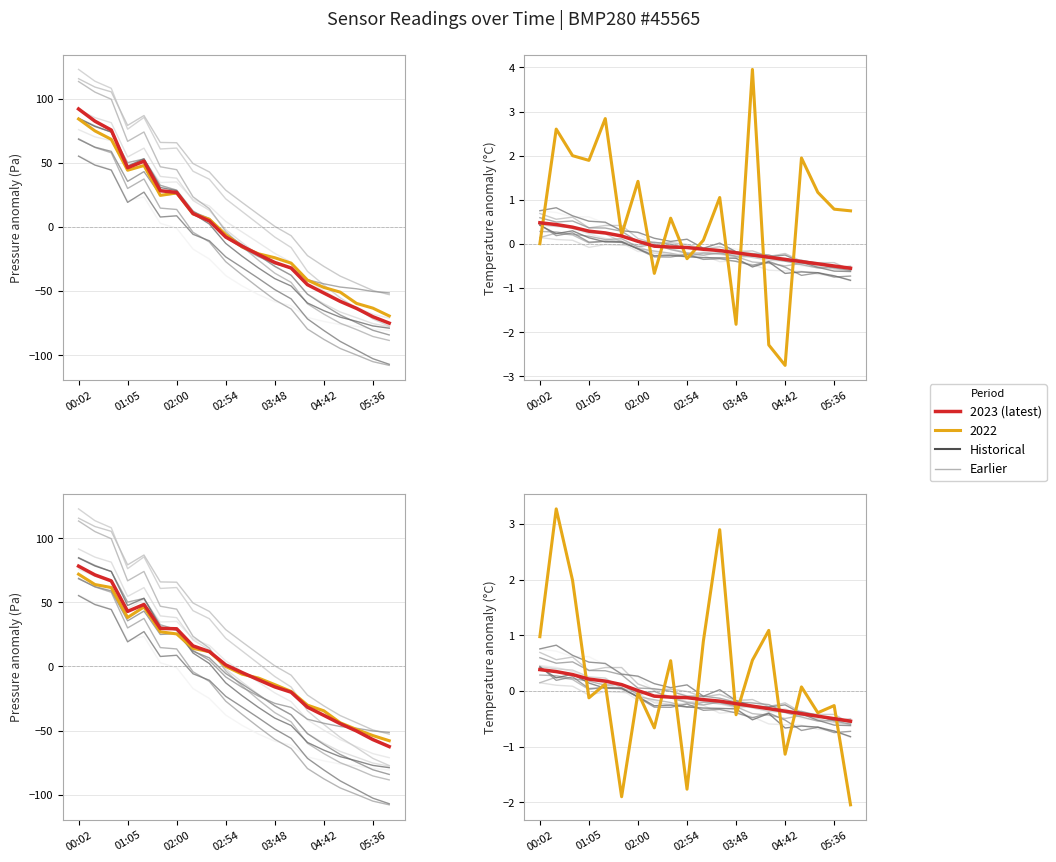

Which series ends up on top after the final intersection of temperature and pressure?

temperature